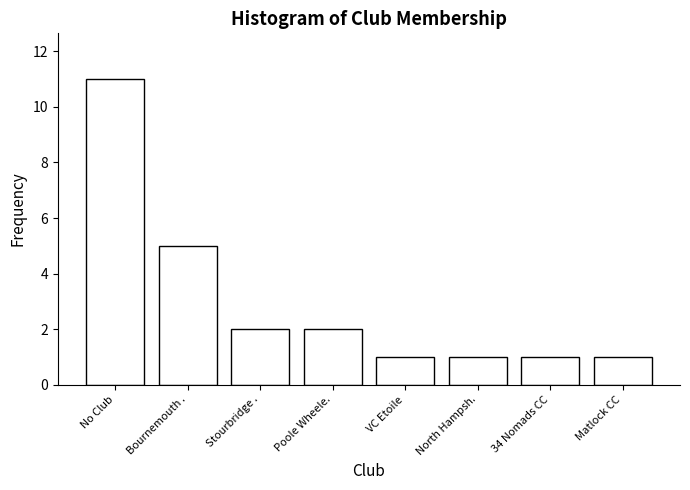

Reading right to left, extract all data points from this chart.

1	1	1	1	2	2	5	11